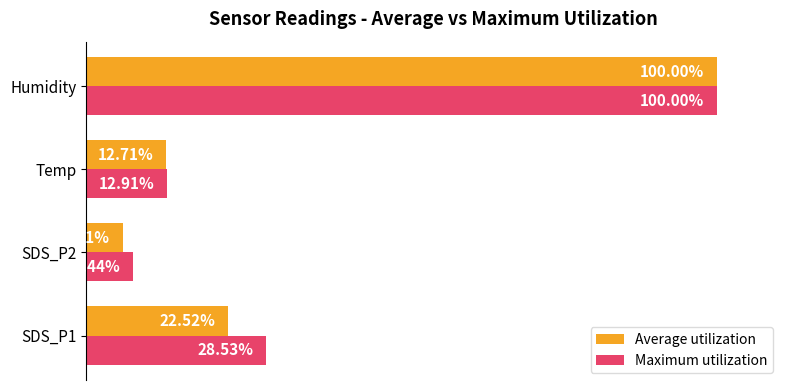

Which series has the largest total across all categories?

Maximum utilization